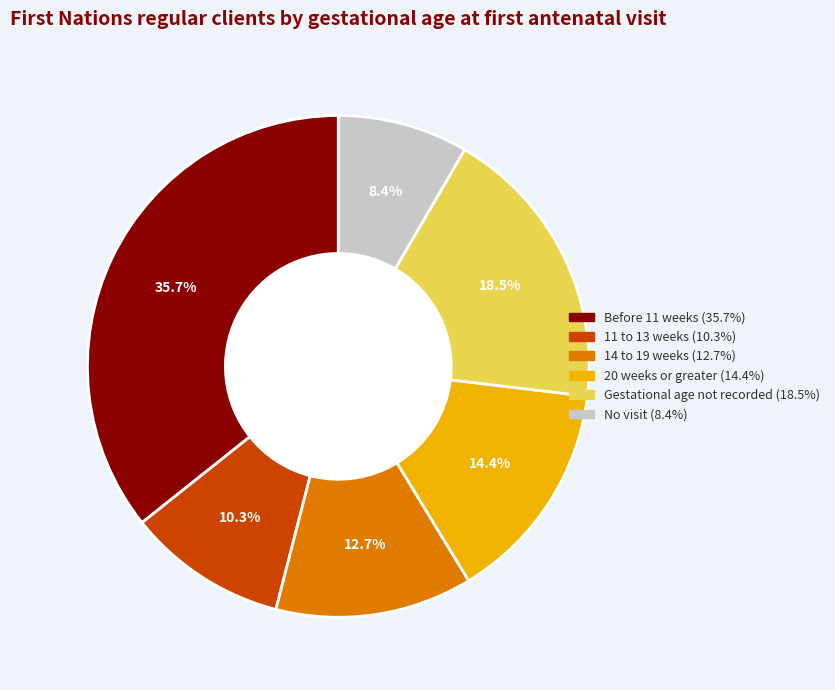

What percentage is NOT represented by Gestational age not recorded?

81.5%